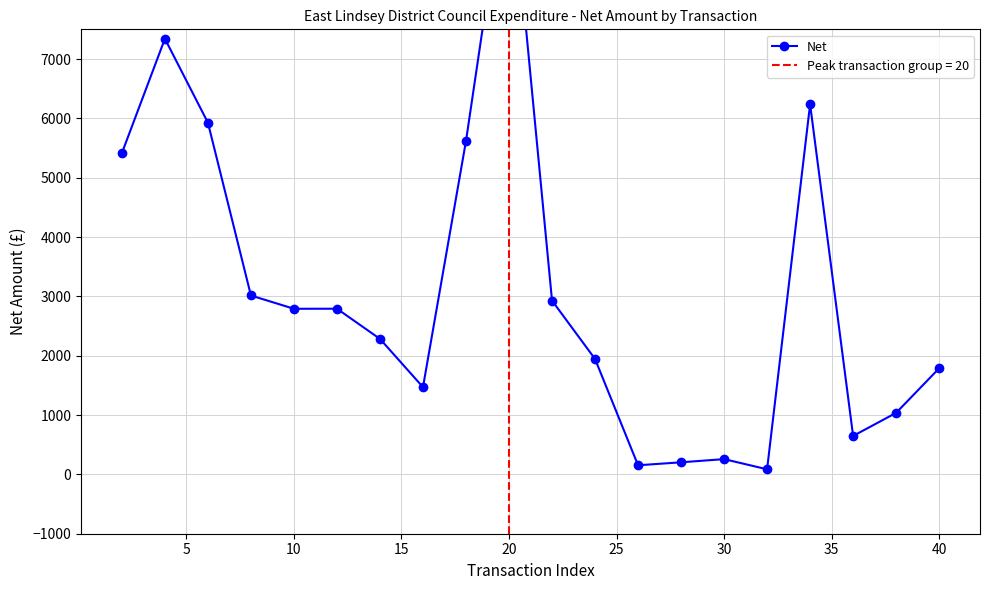

Reading left to right, what are all the values shown in this chart?

5413.4	7341.5	5926.8	3014.6	2790.8	2791.8	2283.6	1470.0	5619.0	10513.8	2928.5	1945.0	153.6	203.5	257.2	85.8	6236.8	647.7	1036.9	1787.5